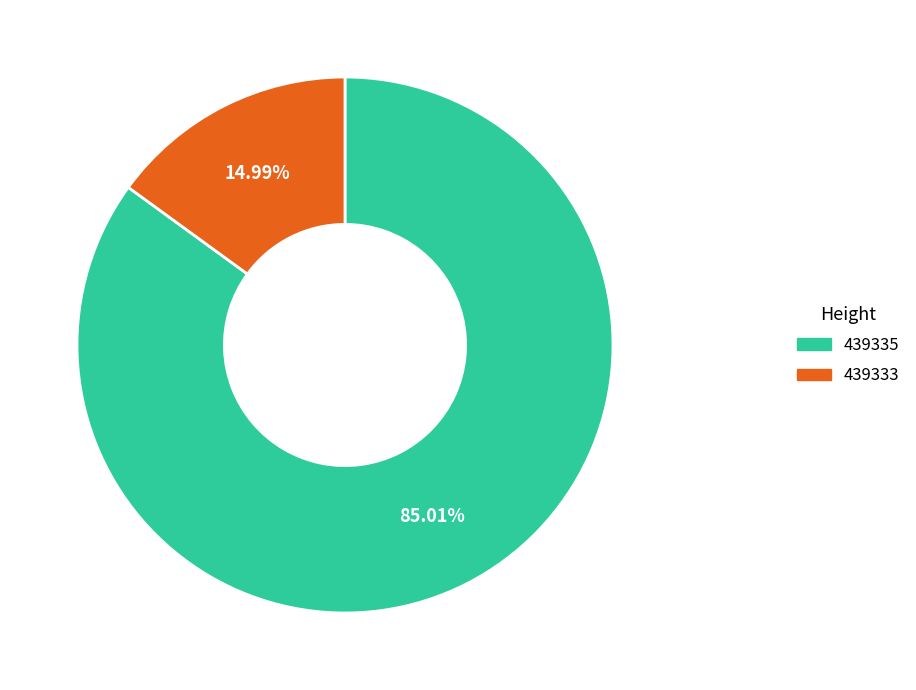

Is it true that 439333 is 15% of the pie?

True